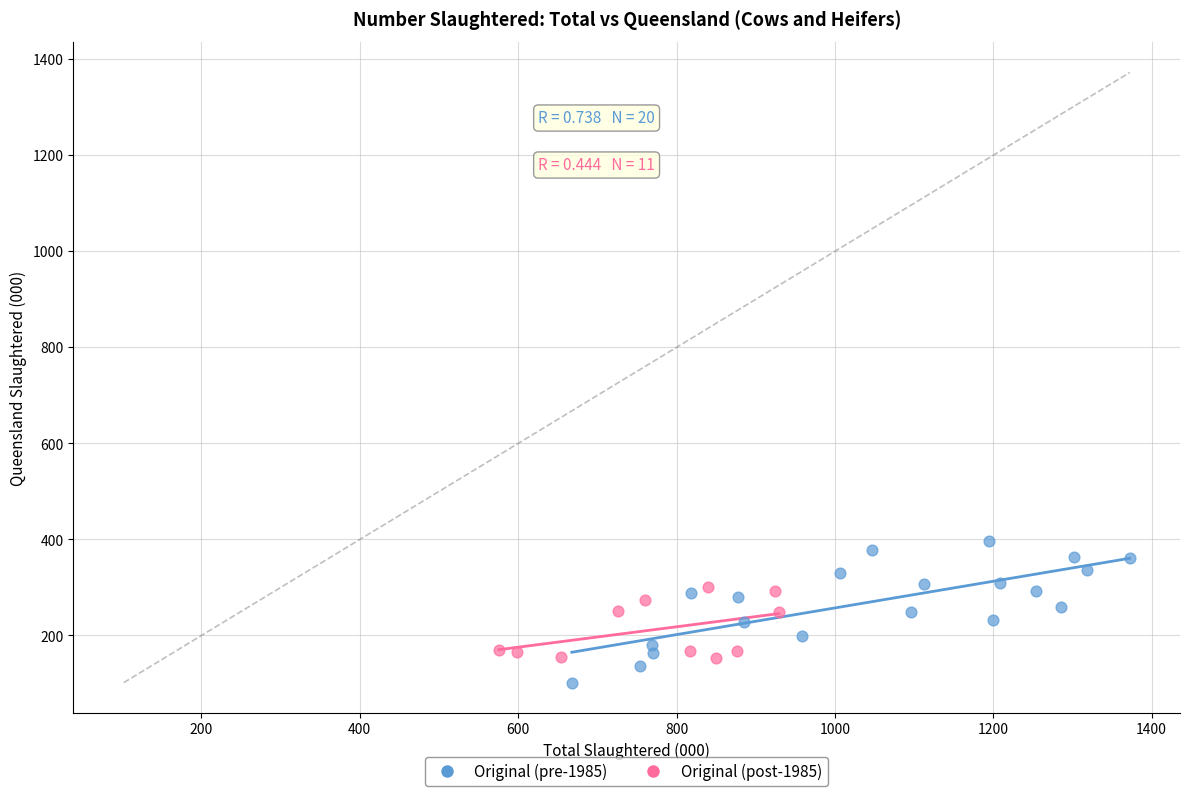

Which series has the largest Y range (max minus min)?

Original (pre-1985)